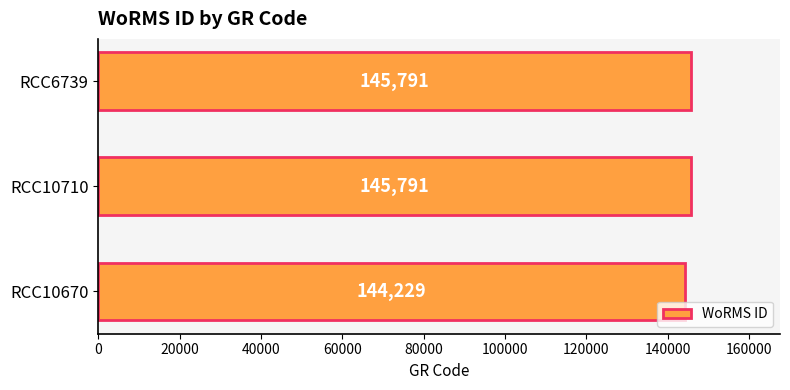

The chart shows a value of 144229 at RCC10670. True or false?

True